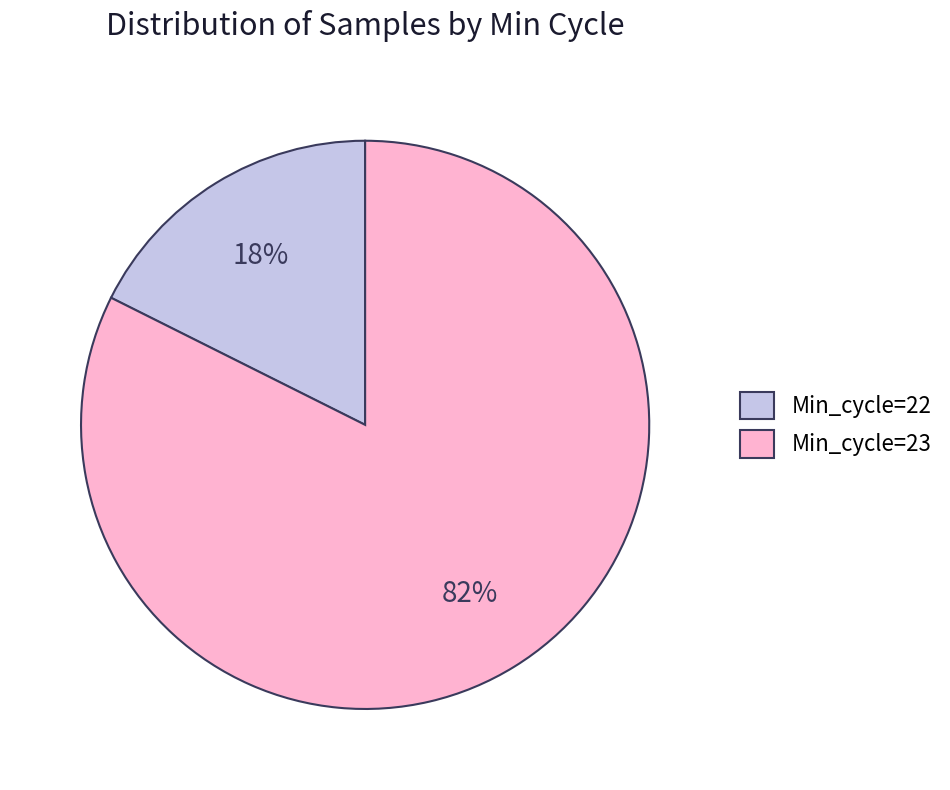

Which slice is the largest?

Min_cycle=23